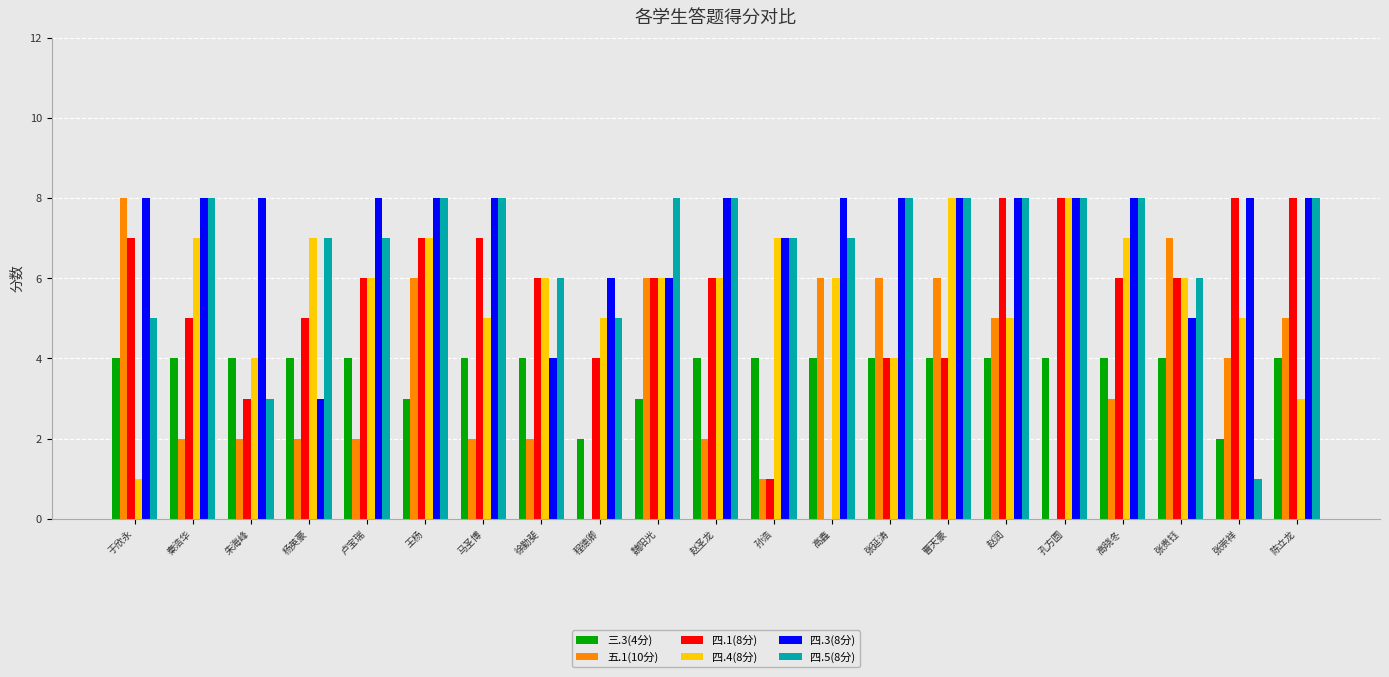

Reading left to right, extract all data points from this chart.

三.3(4分): 4	4	4	4	4	3	4	4	2	3	4	4	4	4	4	4	4	4	4	2	4
五.1(10分): 8	2	2	2	2	6	2	2	0	6	2	1	6	6	6	5	0	3	7	4	5
四.1(8分): 7	5	3	5	6	7	7	6	4	6	6	1	0	4	4	8	8	6	6	8	8
四.4(8分): 1	7	4	7	6	7	5	6	5	6	6	7	6	4	8	5	8	7	6	5	3
四.3(8分): 8	8	8	3	8	8	8	4	6	6	8	7	8	8	8	8	8	8	5	8	8
四.5(8分): 5	8	3	7	7	8	8	6	5	8	8	7	7	8	8	8	8	8	6	1	8